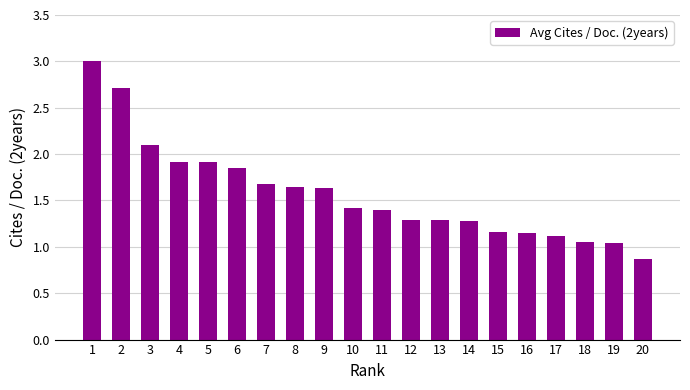

Read the value at 12.

1.3